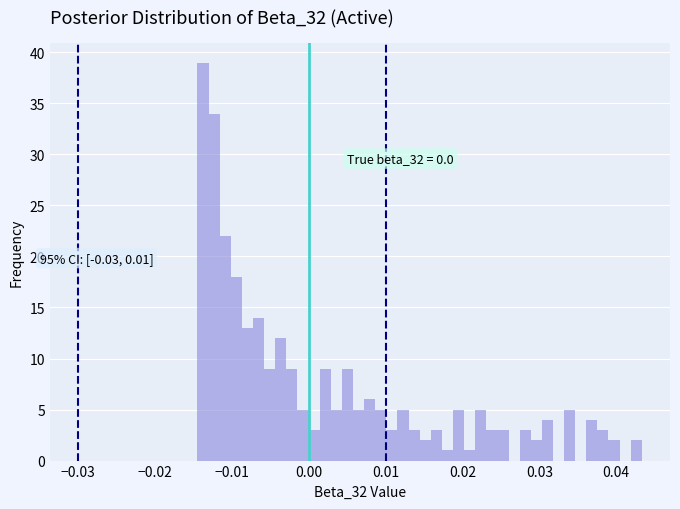

Read against the x-axis, roughly where is the centre of the tallest bar?

-0.014